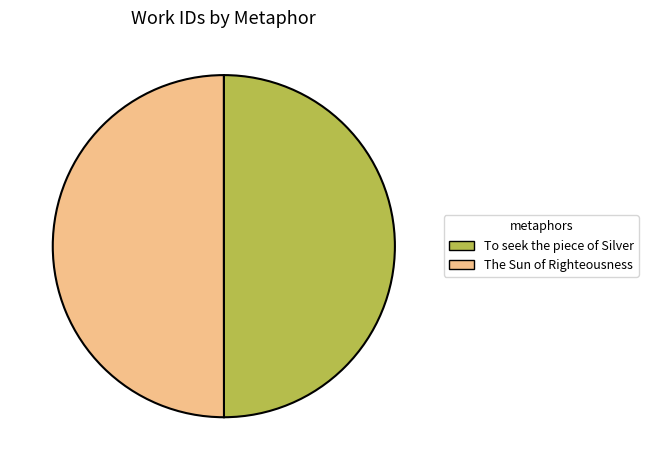

Is the sum of To seek the piece of Silver and The Sun of Righteousness greater than half?

Yes